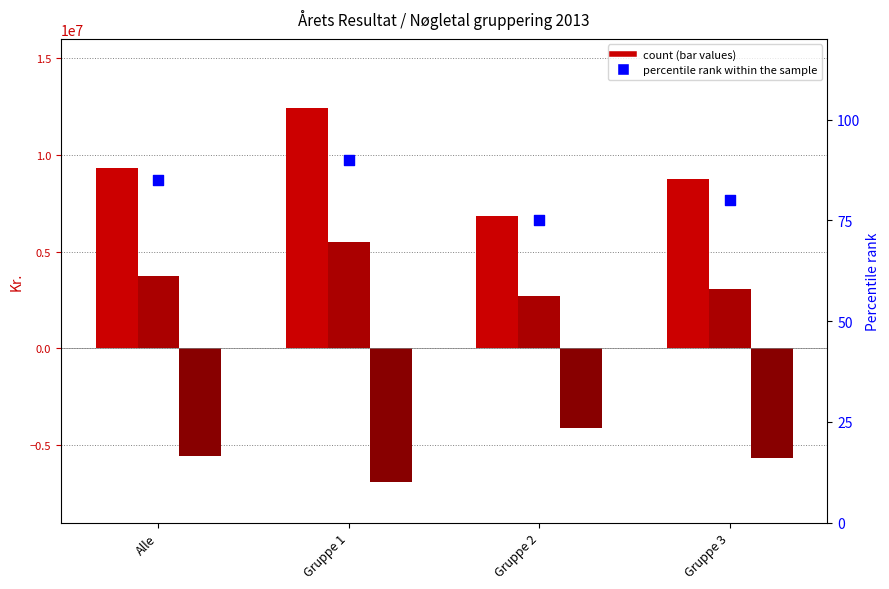

Which series reaches the minimum Y coordinate?

Stykomkostninger ialt